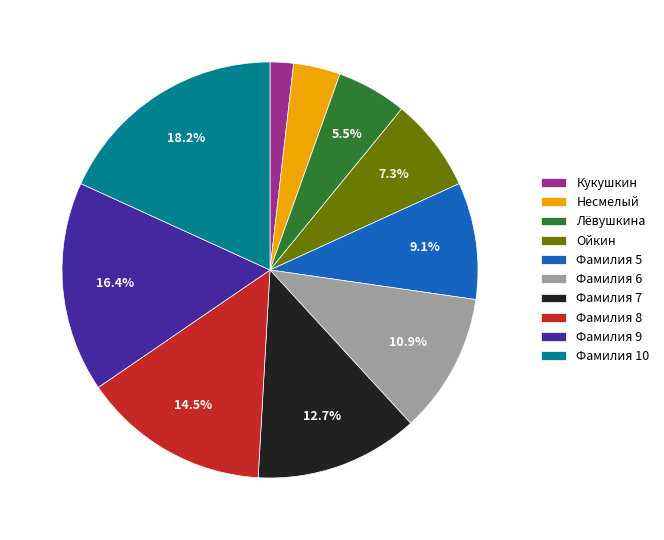

Does Кукушкин account for over 50% of the chart?

No